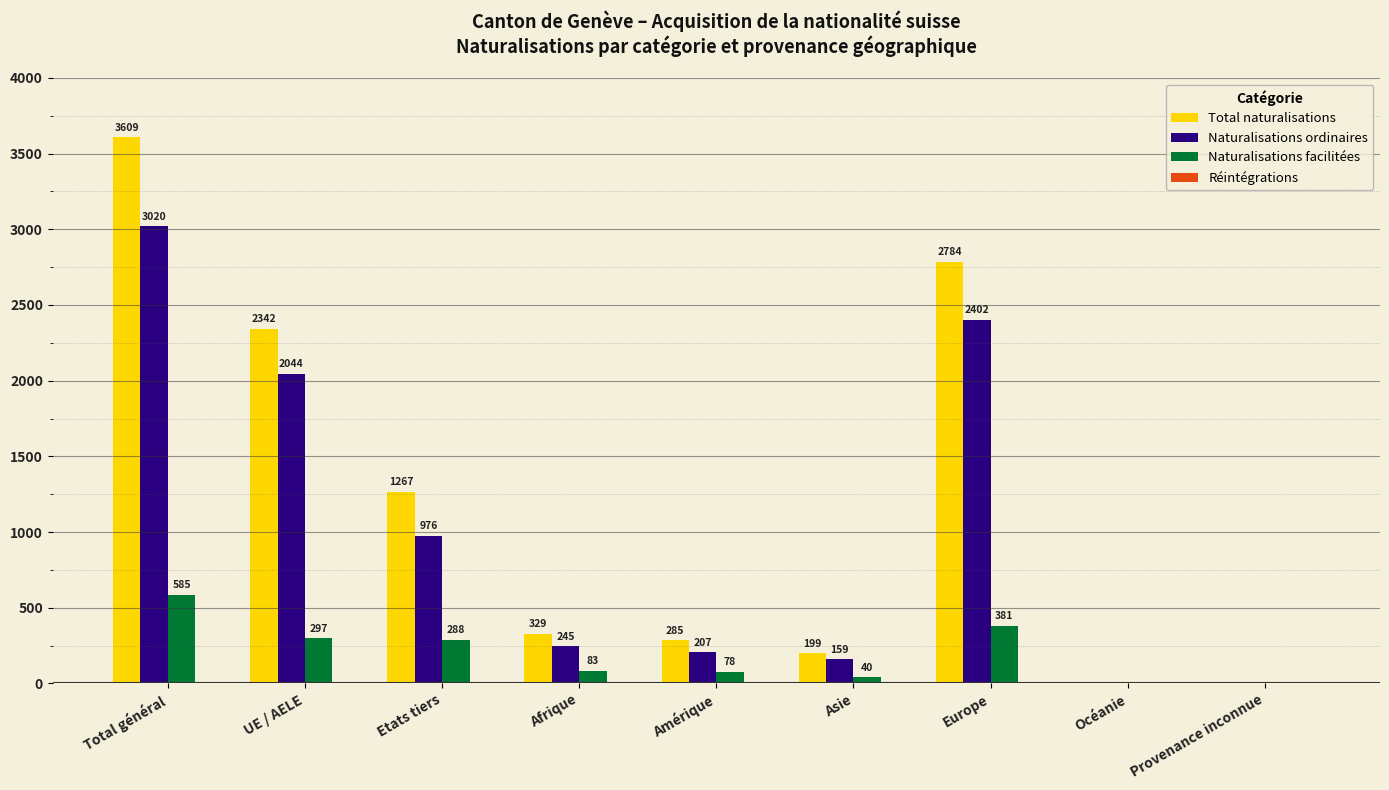

True or false: Naturalisations facilitées has a value of 381 at Europe.

True